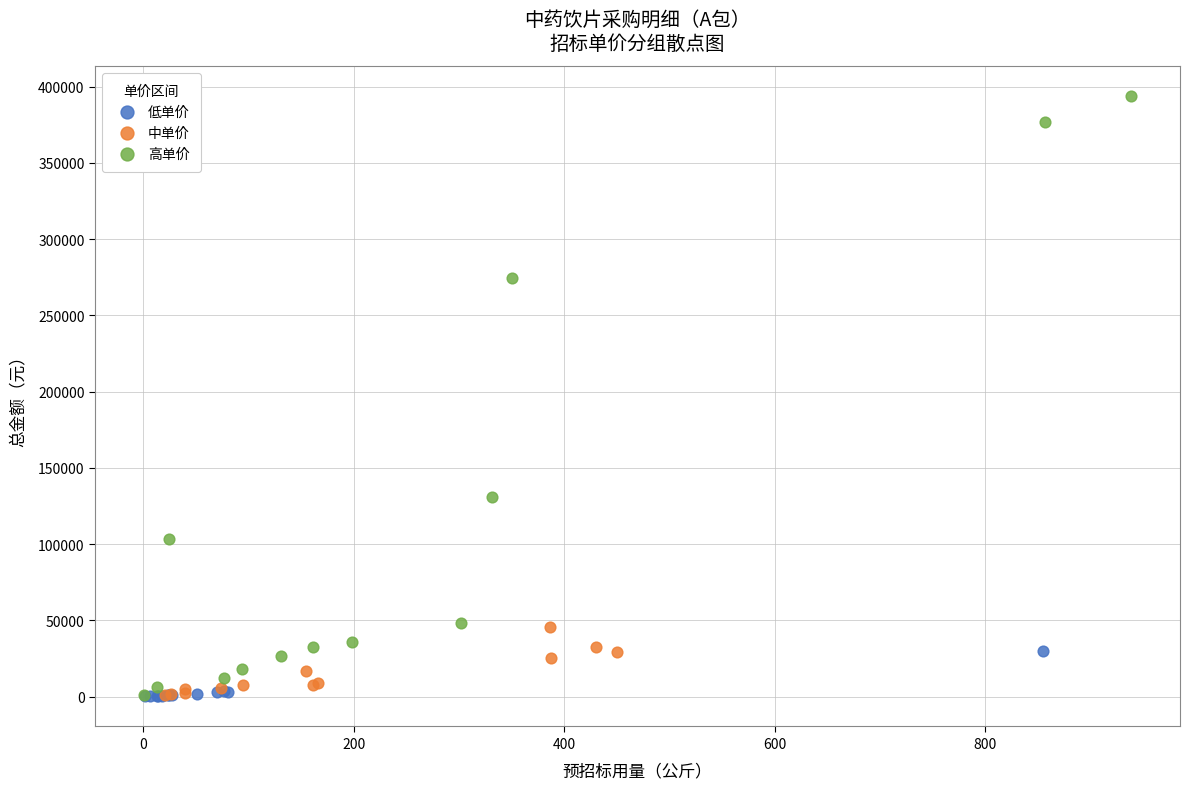

Which series has the largest Y range (max minus min)?

高单价